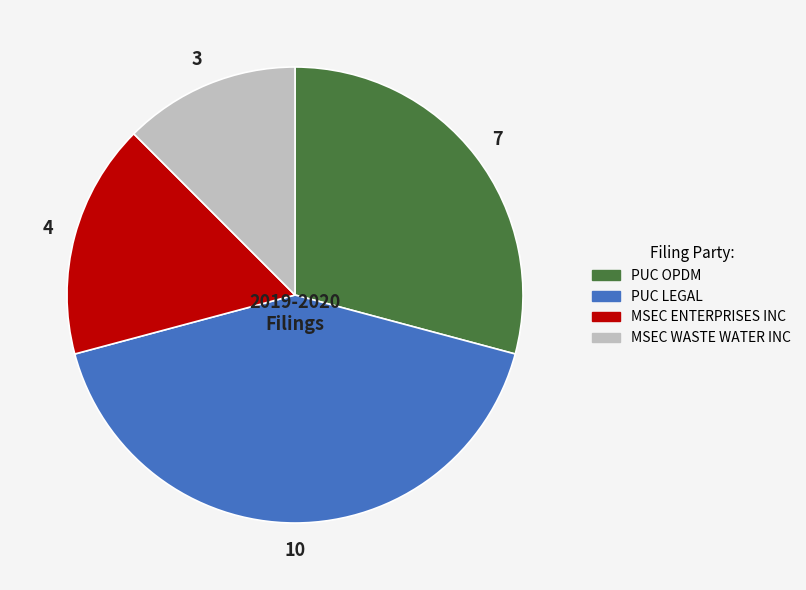

How many segments does this pie chart have?

4